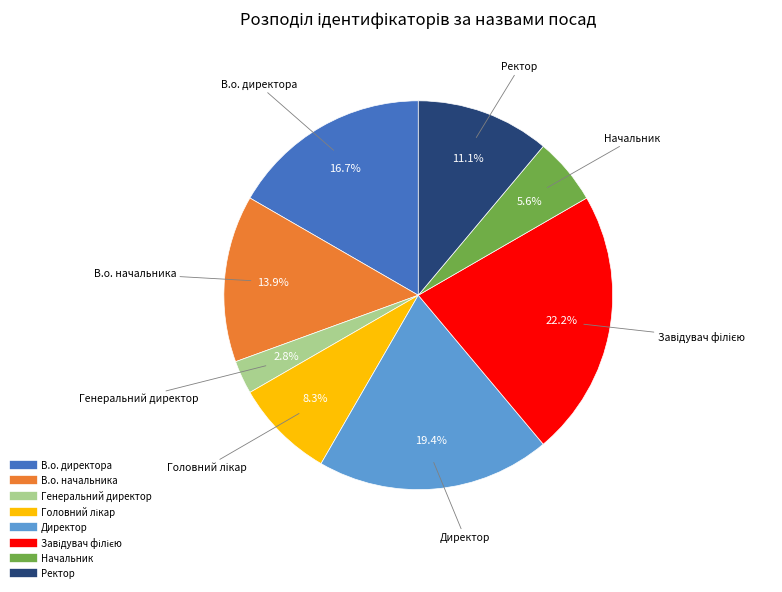

What portion of the pie excludes Начальник?

94.4%